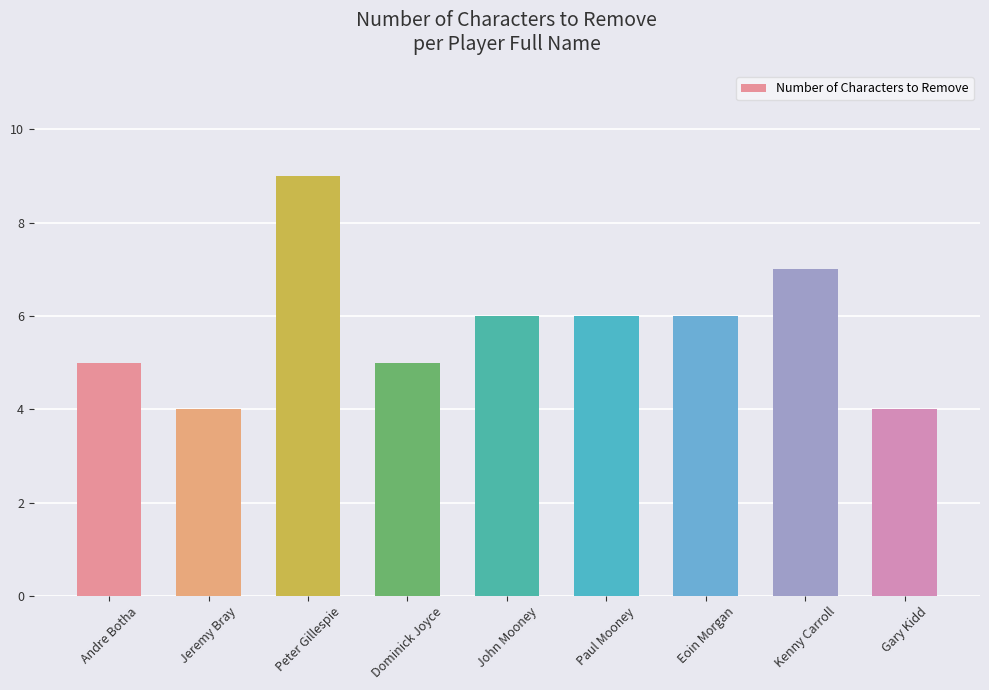

Reading left to right, extract all data points from this chart.

5	4	9	5	6	6	6	7	4